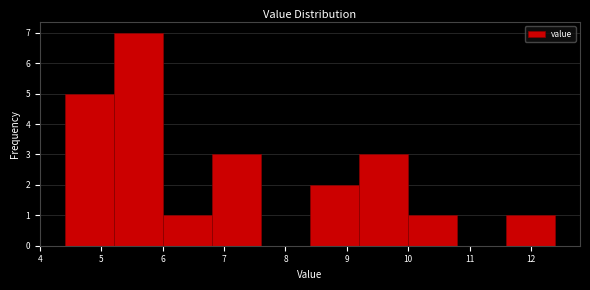

Which range on the x-axis has the tallest bar?

5.2 to 6.0